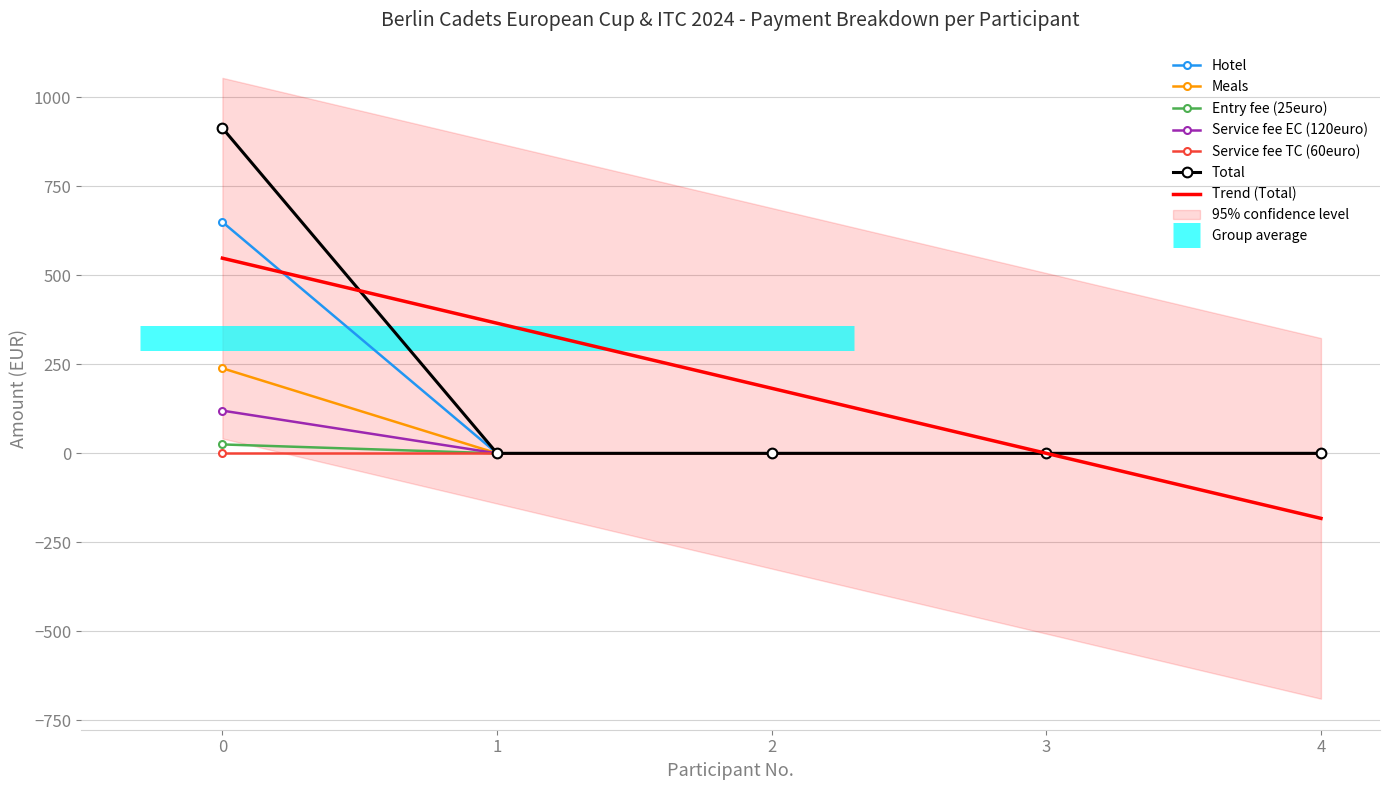

The value of Total at 3 is 314. True or false?

False